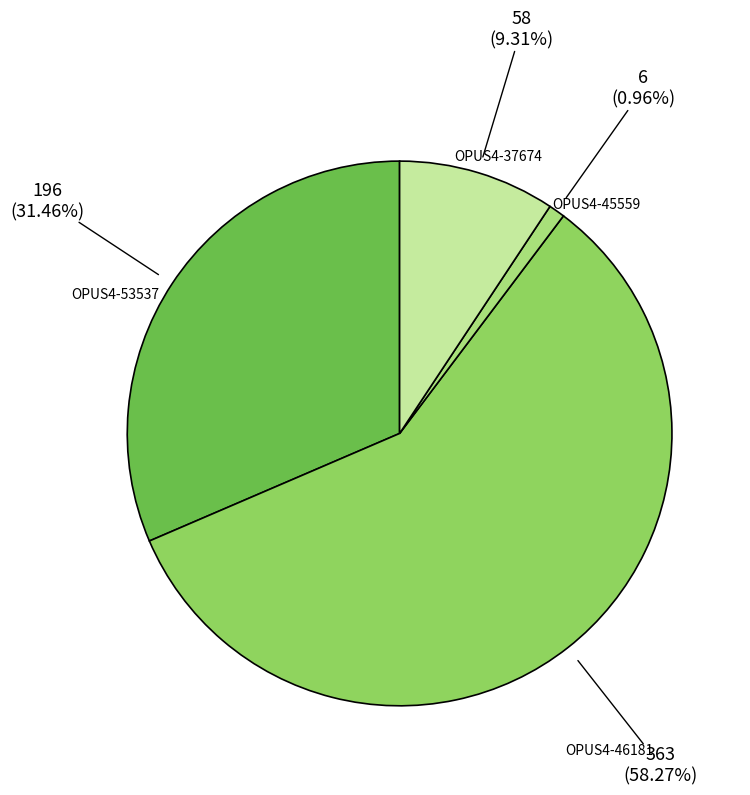

How many slices are in this pie chart?

4